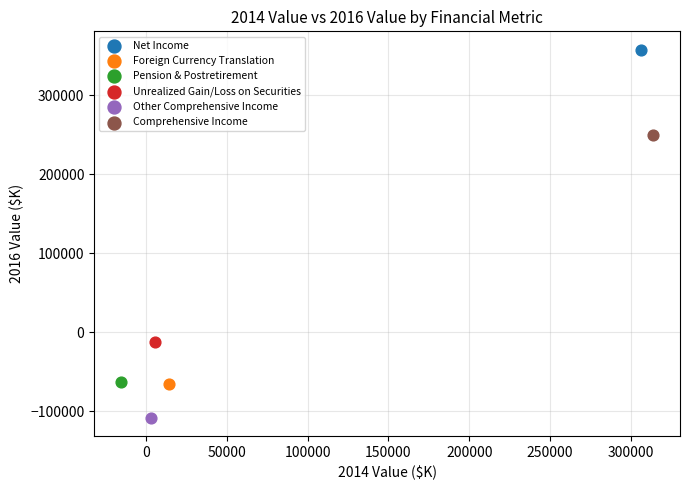

Which series contains the lowest Y value?

Other Comprehensive Income